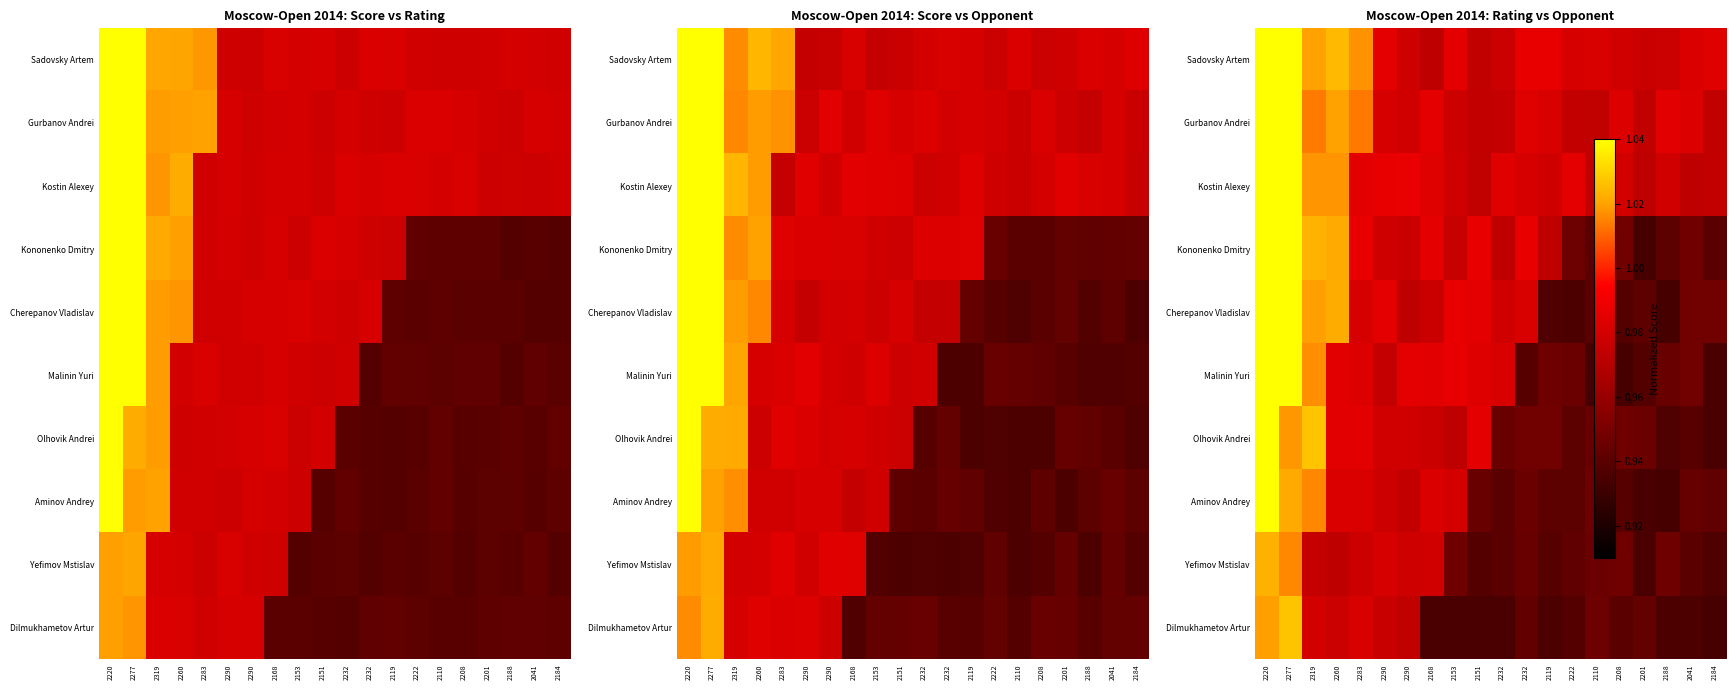

Count the number of categories in the chart.

20